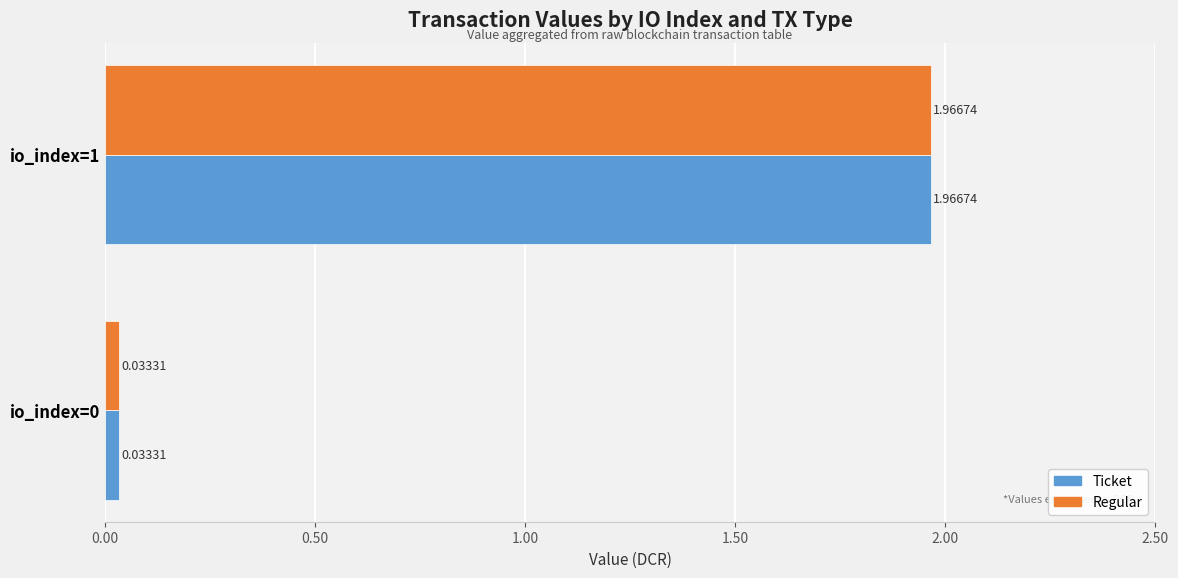

What is the difference between the Regular values at io_index=1 and io_index=0?

1.9